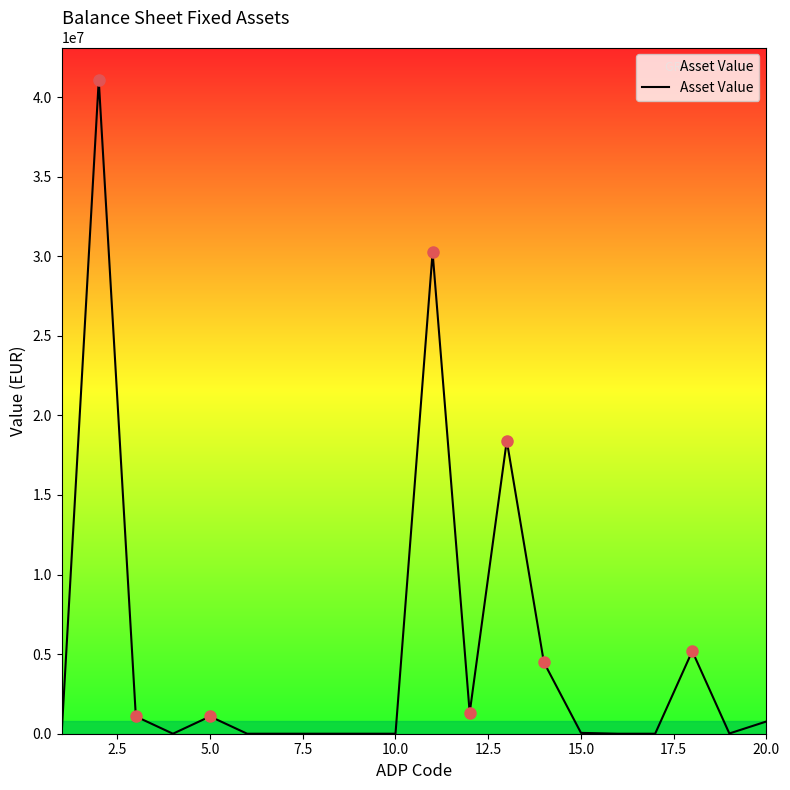

What is the difference between the maximum and minimum values?

41060674